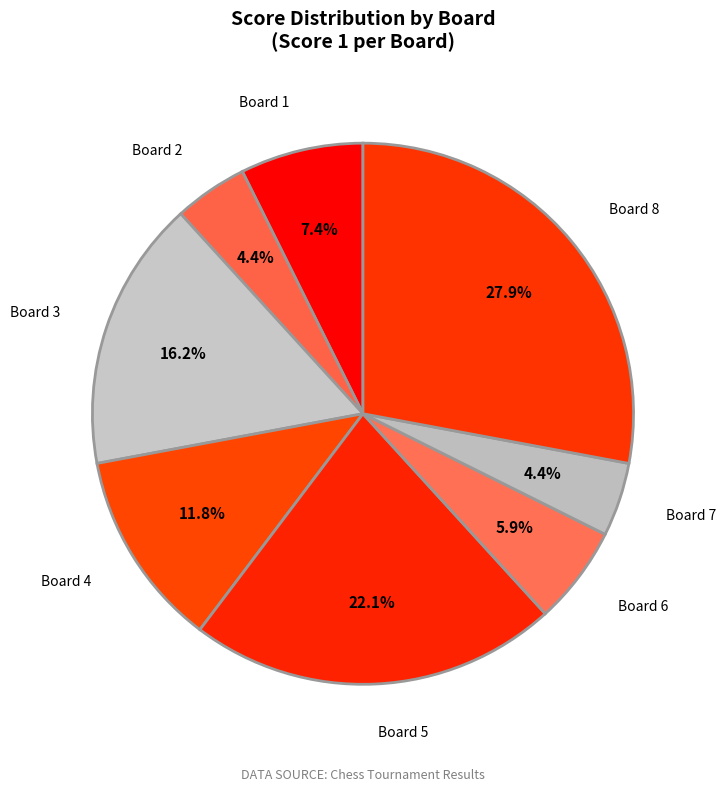

Does Board 8 represent more than half of the total?

No